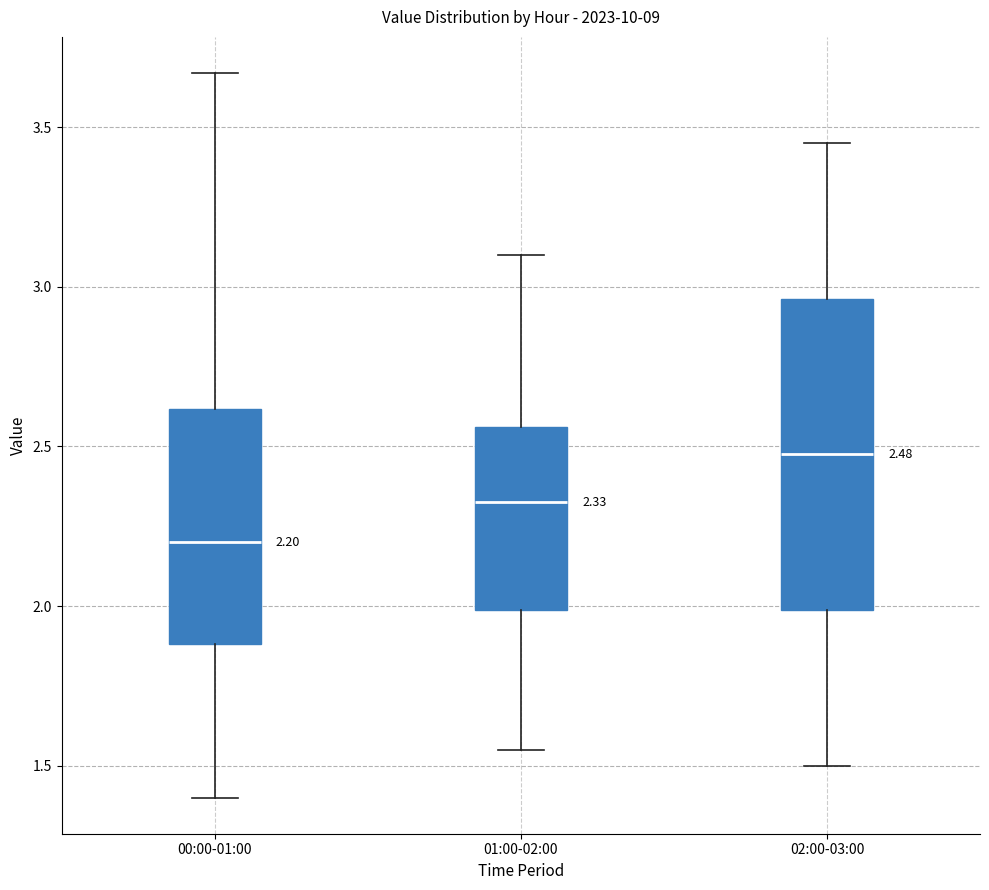

Comparing the boxes themselves (not the whiskers), which one is the tallest?

02:00-03:00